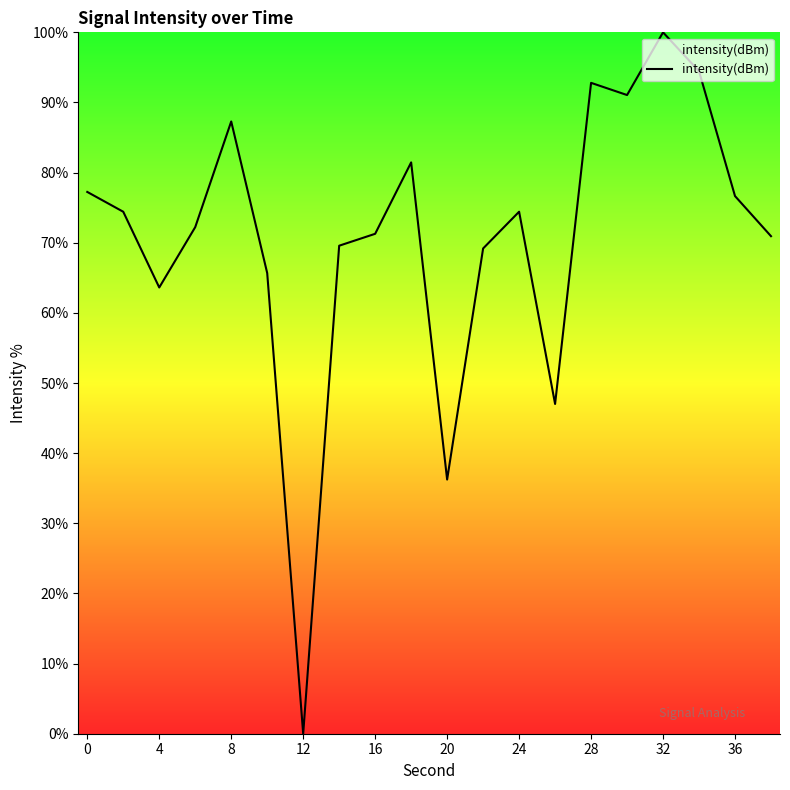

What is the difference between the maximum and minimum values?

100.0